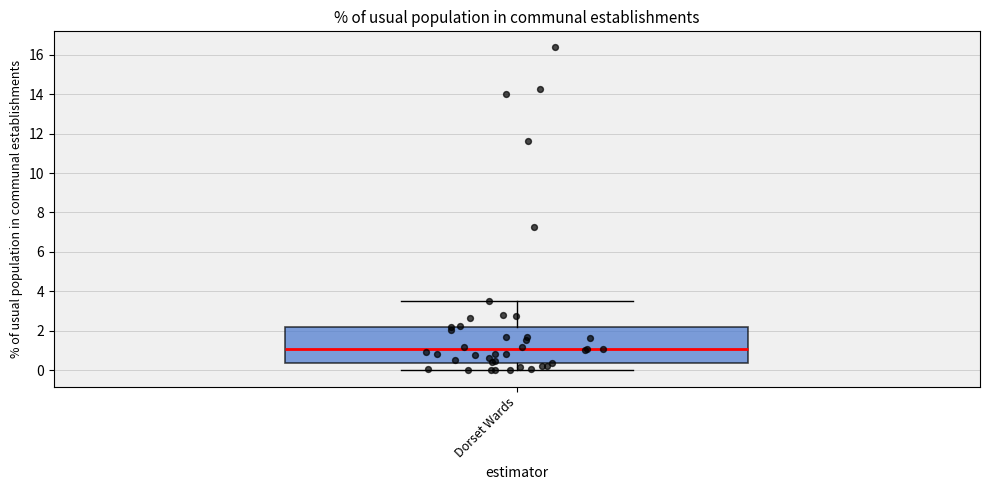

Where is the lower edge of the box for Dorset Wards on the y-axis? The values are not printed on the chart, so give them approximately, as read against the axis.

0.4